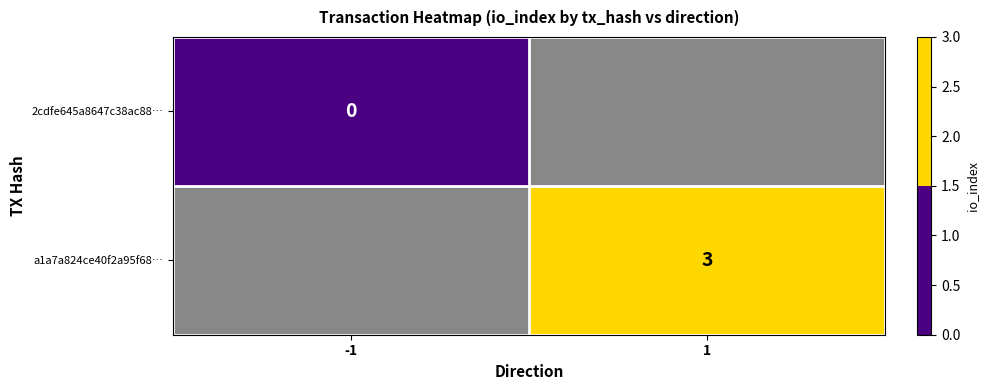

Which label corresponds to the smallest value in the chart?

-1